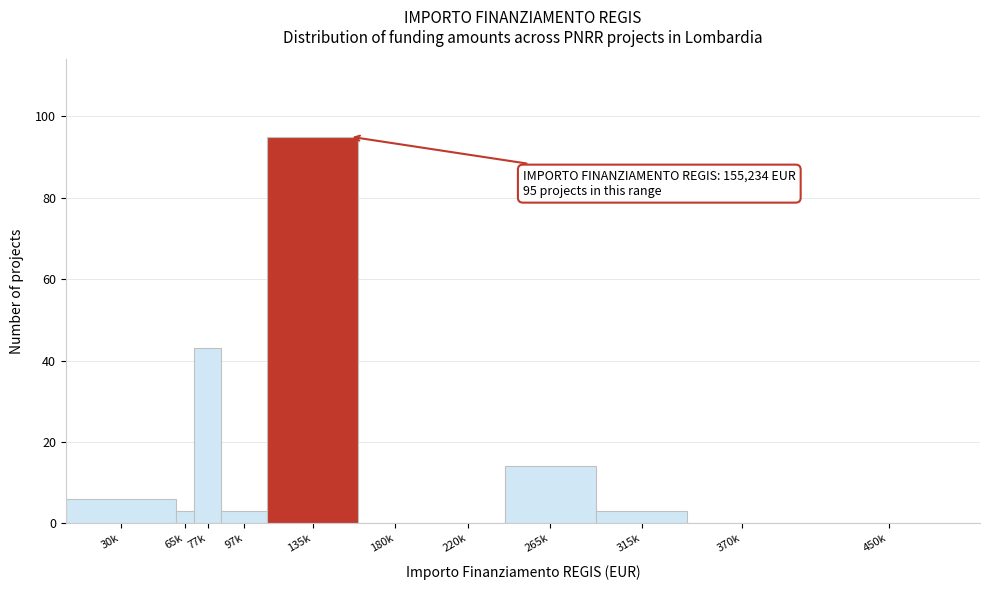

Reading right to left, what are all the values shown in this chart?

450k=0	370k=0	315k=3	265k=14	220k=0	180k=0	135k=95	97k=3	77k=43	65k=3	30k=6